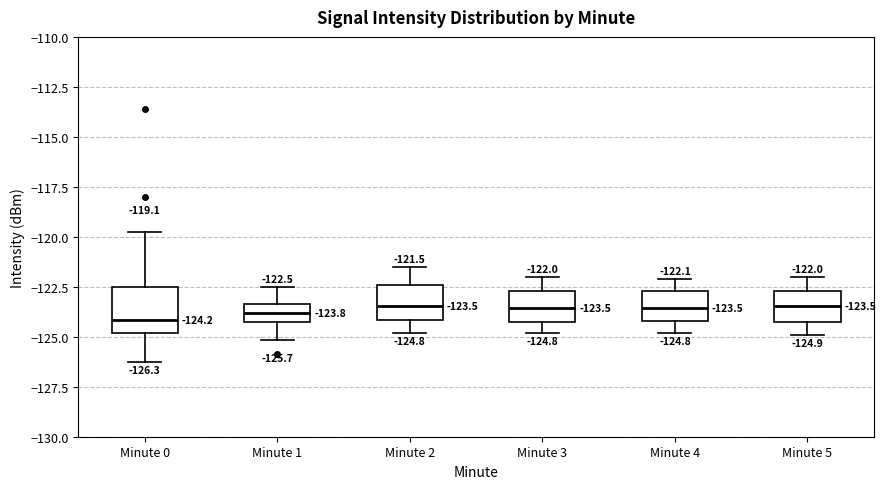

Comparing the boxes themselves (not the whiskers), which one is the tallest?

Minute 0